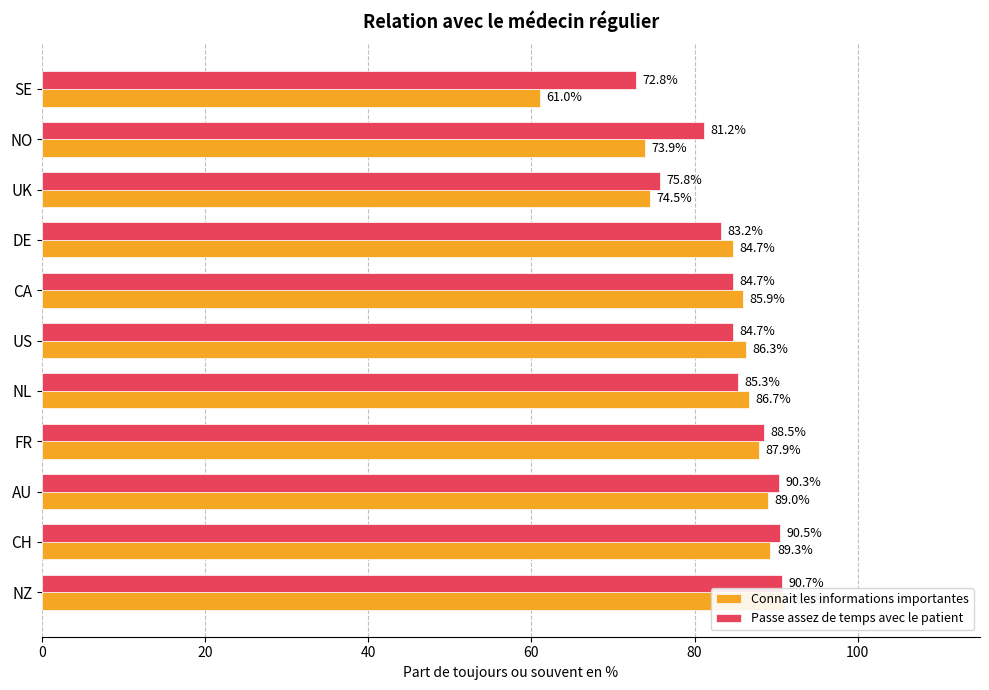

Which series has the largest range (max minus min)?

Connait les informations importantes